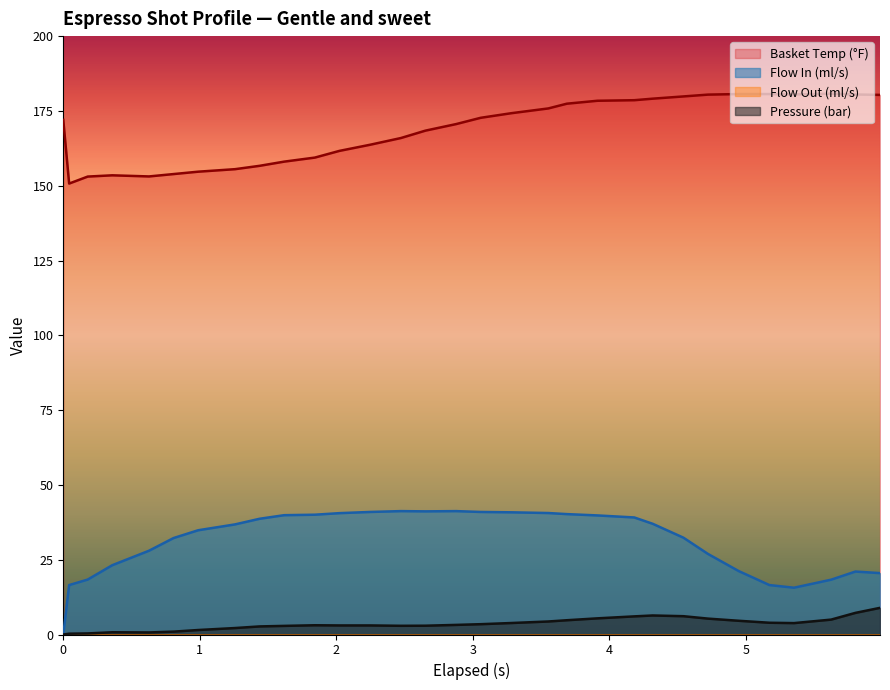

True or false: flow_in and pressure cross at least once.

False